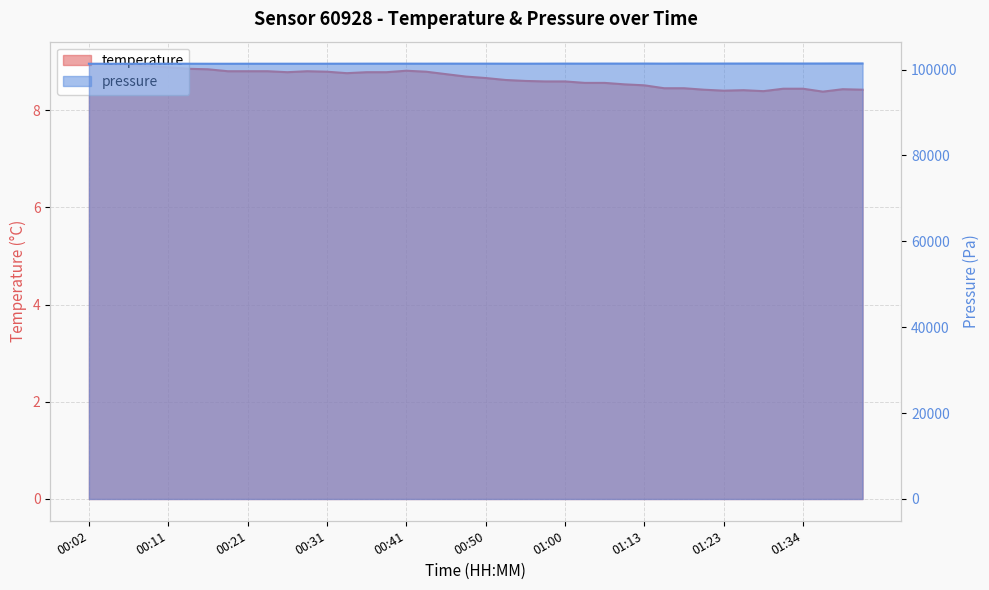

What is the label of the 15th point from the left?

00:36